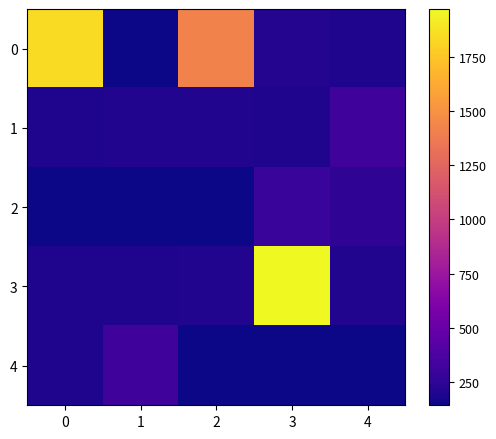

The value of 4 at 3 is 253.9. True or false?

False